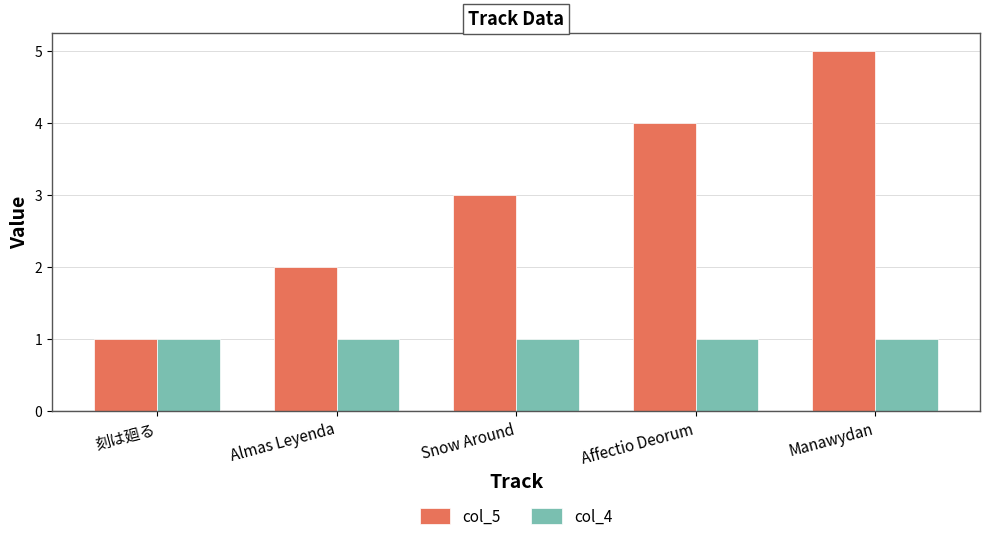

Which series has the largest total across all categories?

col_5